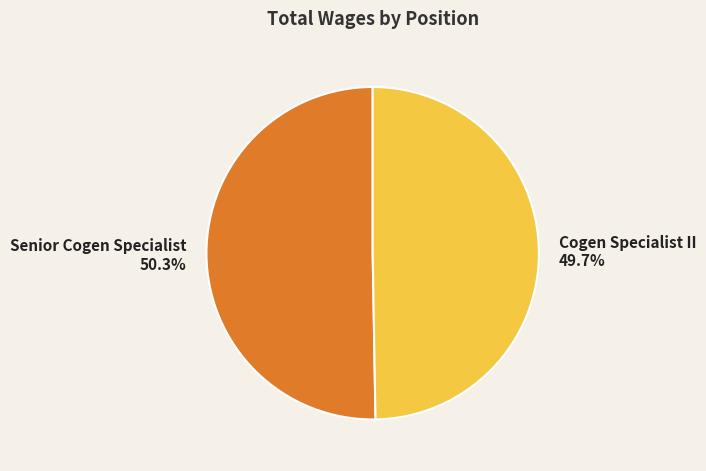

To the nearest percent, what is the difference between the Senior Cogen Specialist and Cogen Specialist II slice percentages?

1%